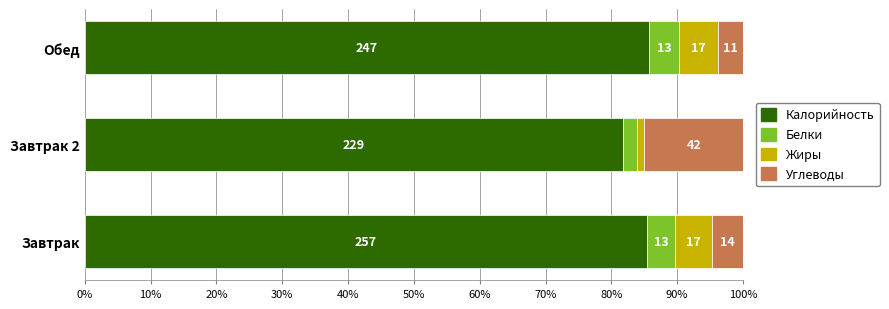

What are all the series names shown in the legend?

Калорийность, Белки, Жиры, Углеводы